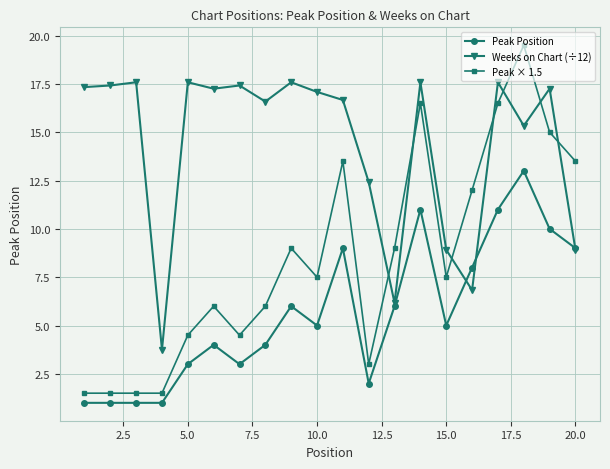

Which series has the widest spread of values?

Peak × 1.5